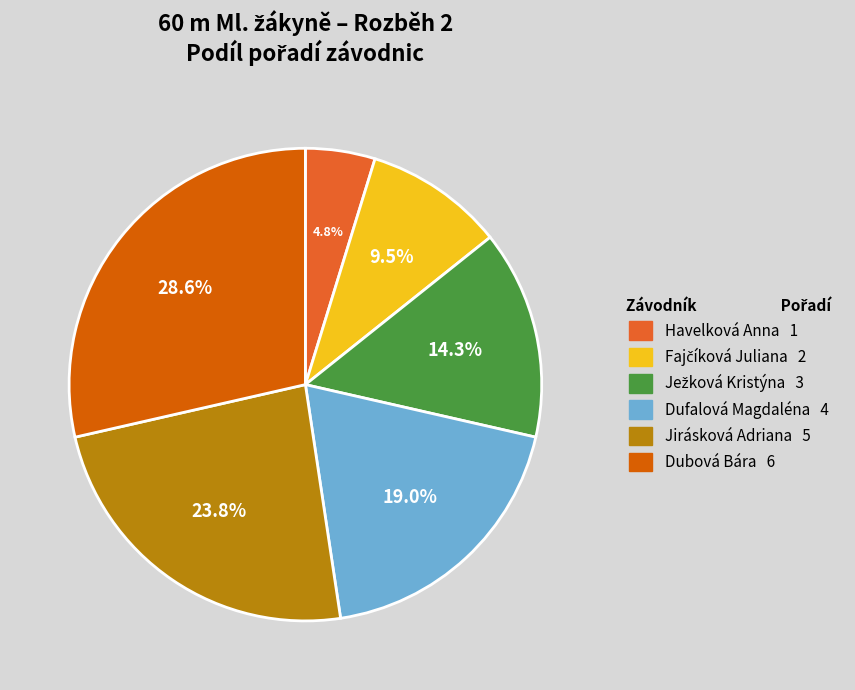

Does Dufalová Magdaléna represent more than half of the total?

No